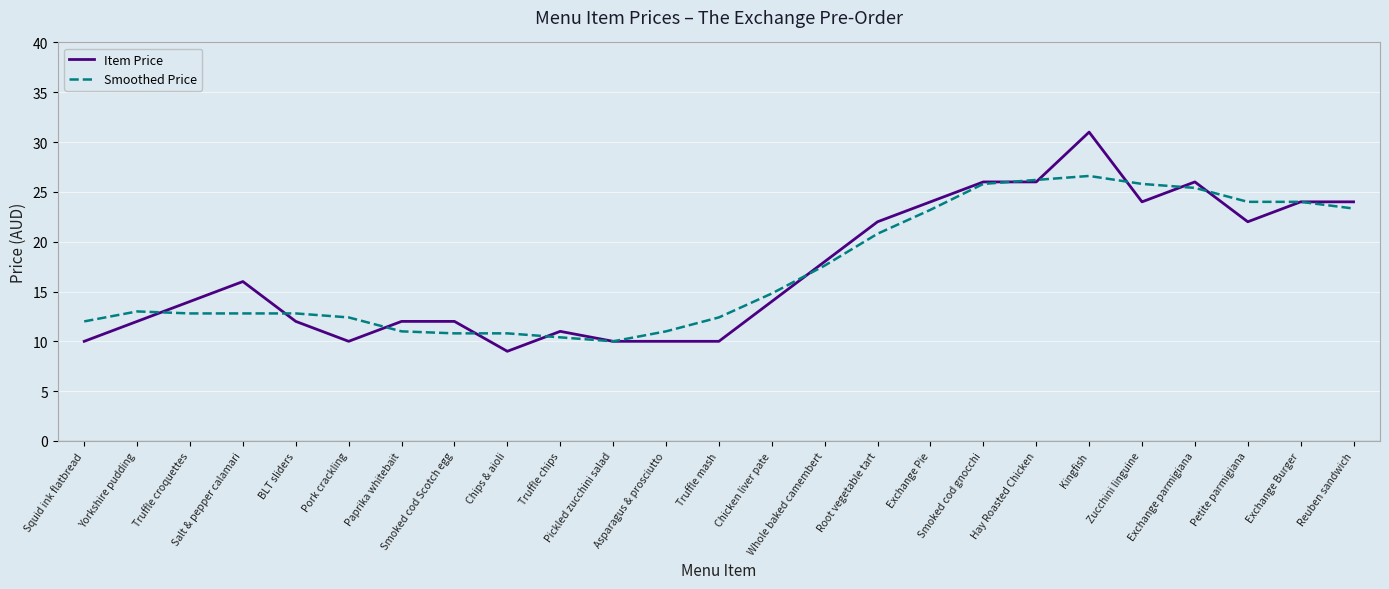

Rank the series at Zucchini linguine from highest to lowest value.

Smoothed Price, Item Price